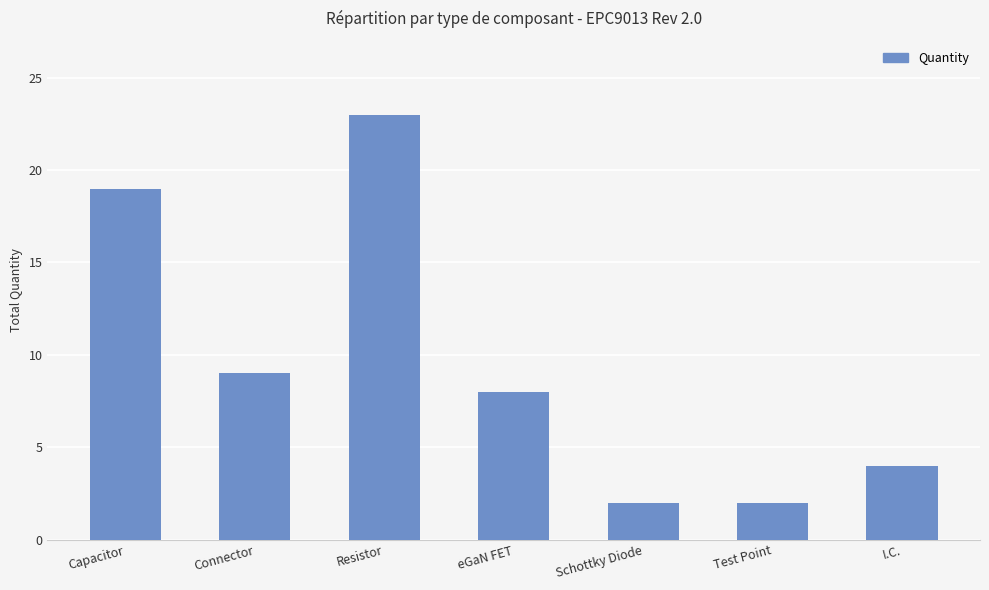

Count the number of data series in this chart.

1